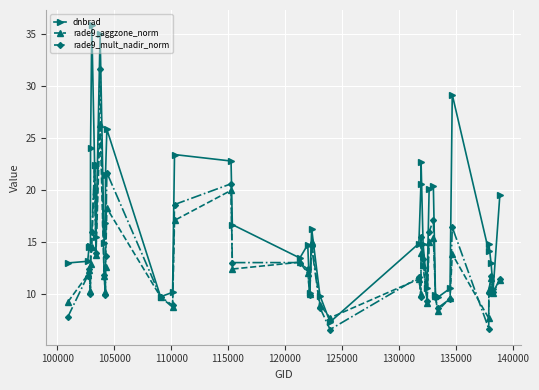

True or false: rade9_mult_nadir_norm has more than 0 interior local peaks.

True